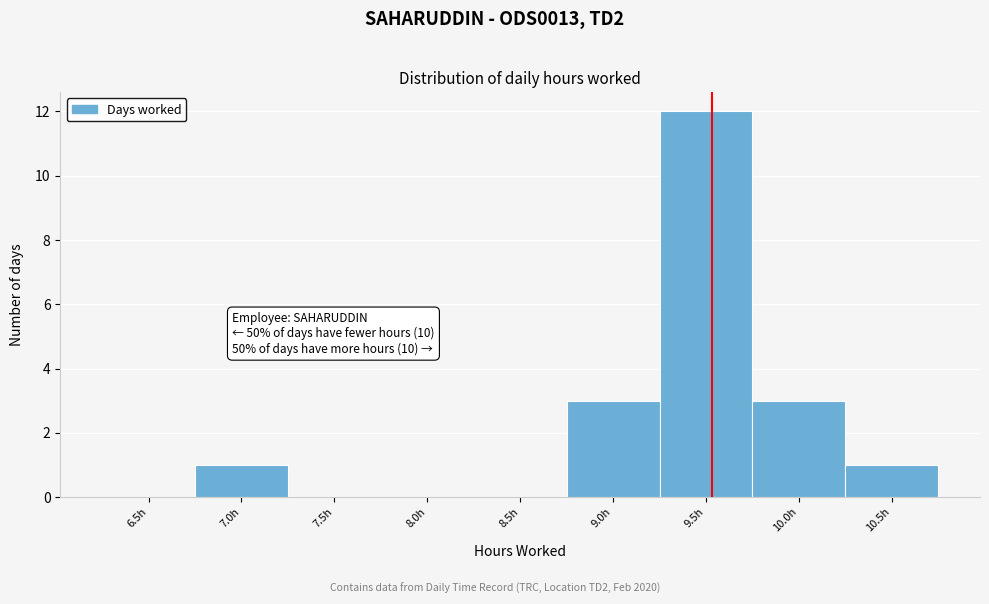

Reading left to right, transcribe all the data shown in this chart.

6.5h=0	7.0h=1	7.5h=0	8.0h=0	8.5h=0	9.0h=3	9.5h=12	10.0h=3	10.5h=1